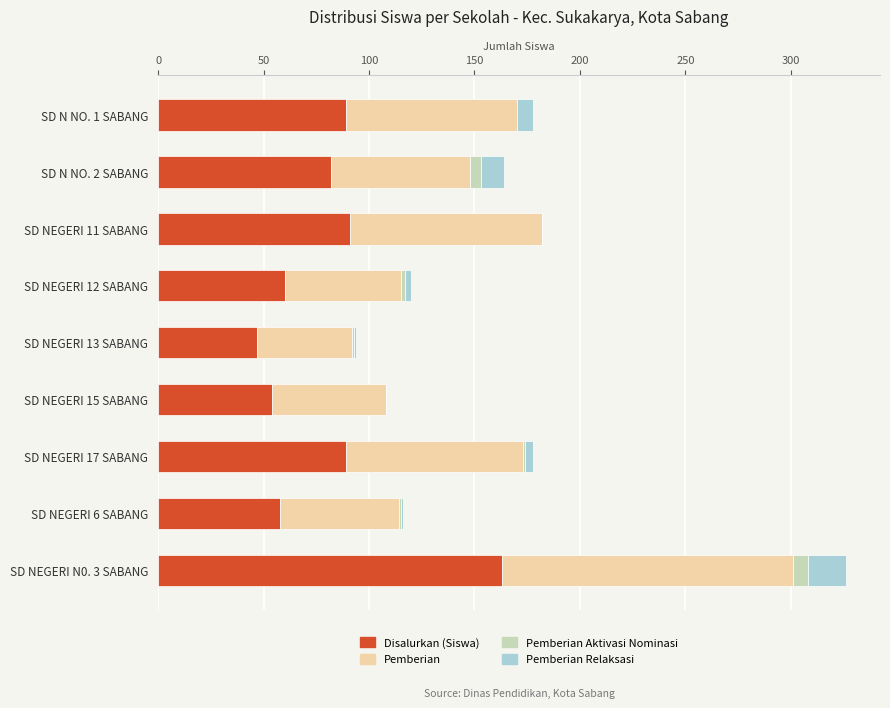

At which category is the sum across all series the highest?

SD NEGERI N0. 3 SABANG